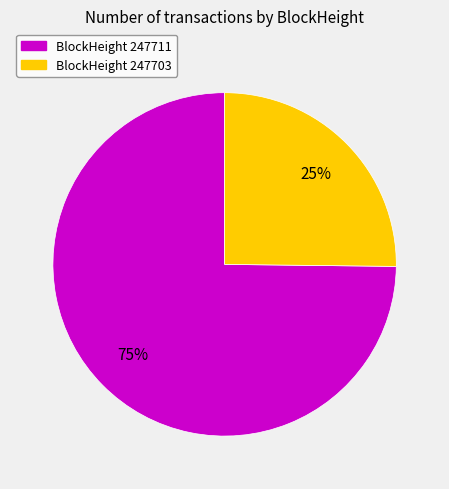

What is the majority slice?

BlockHeight 247711